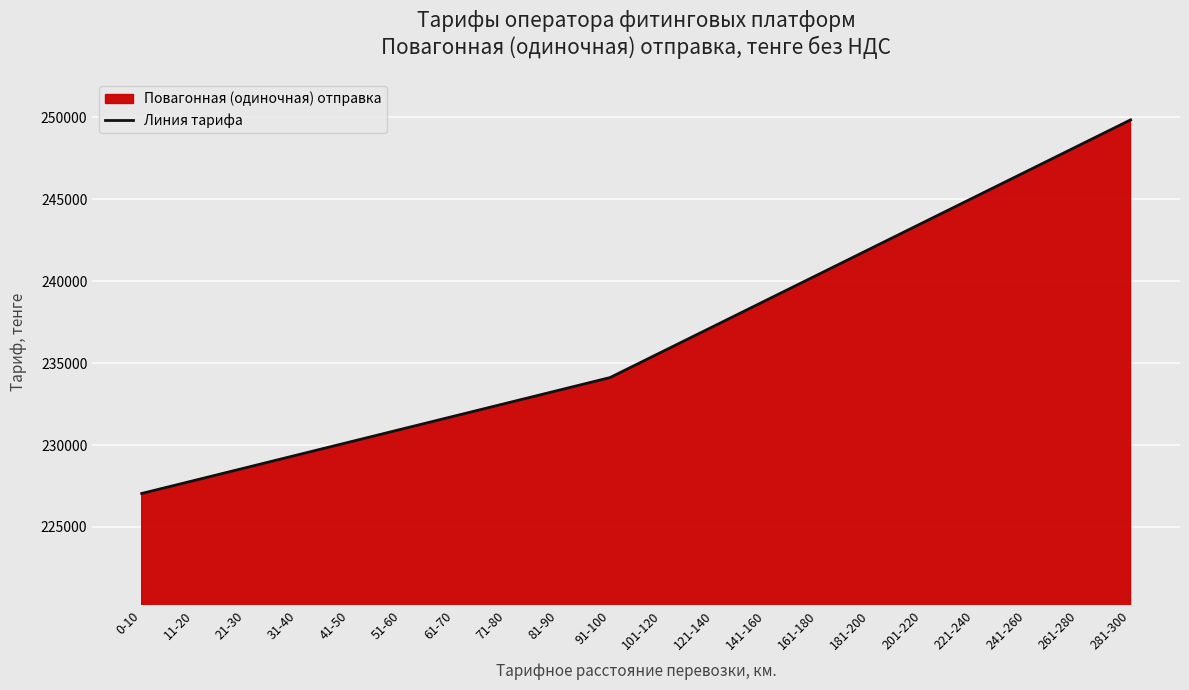

What is the label of the 9th point from the left?

81-90